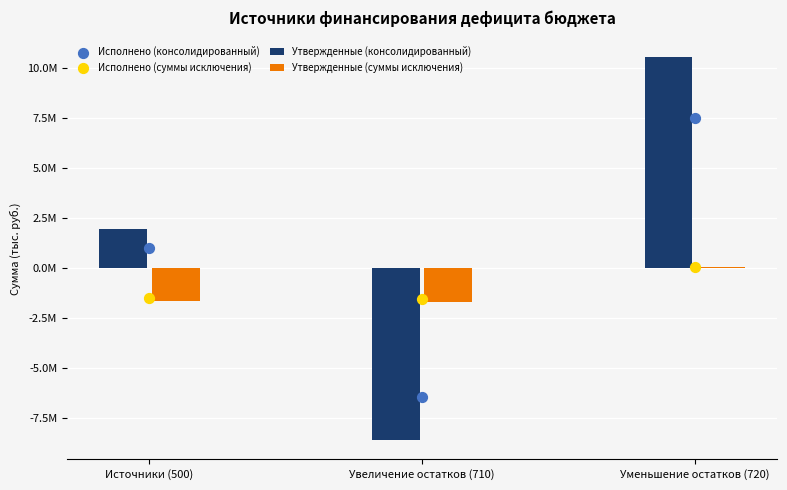

Is the value of Исполнено (суммы исключения) at Уменьшение остатков (720) greater than the value of Утвержденные (консолидированный) at Уменьшение остатков (720)?

No